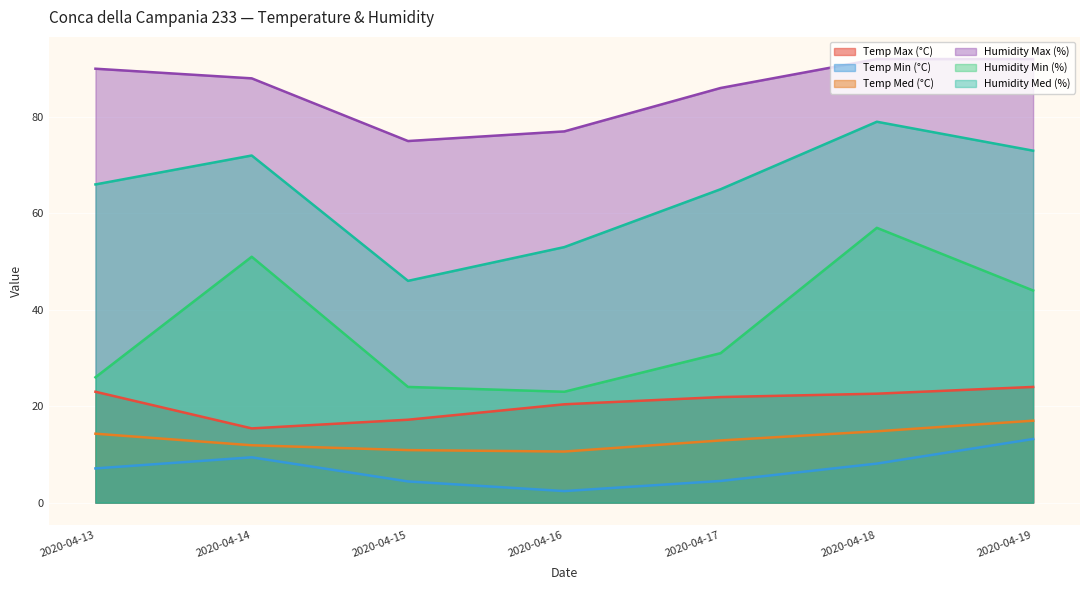

True or false: Temp Max (°C) and Temp Med (°C) cross at least once.

False